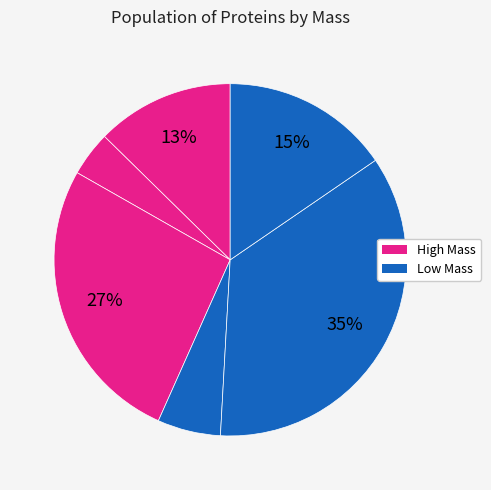

Rank the categories by value from highest to lowest.

A0A2Z4Q036, A0A2Z4PZI5, A0A2Z4Q051, A0A2Z4PZF0, A0A2Z4PZJ5, A0A2Z4PZI0